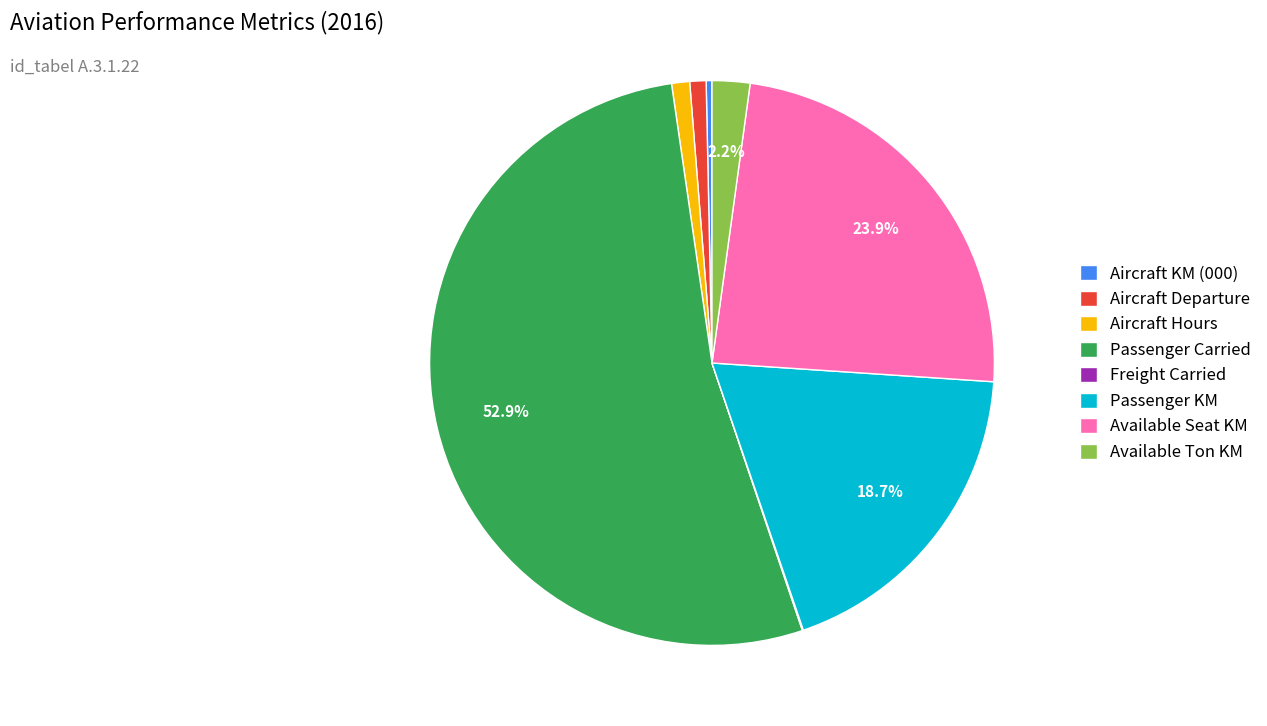

Which slice is the largest?

Passenger Carried